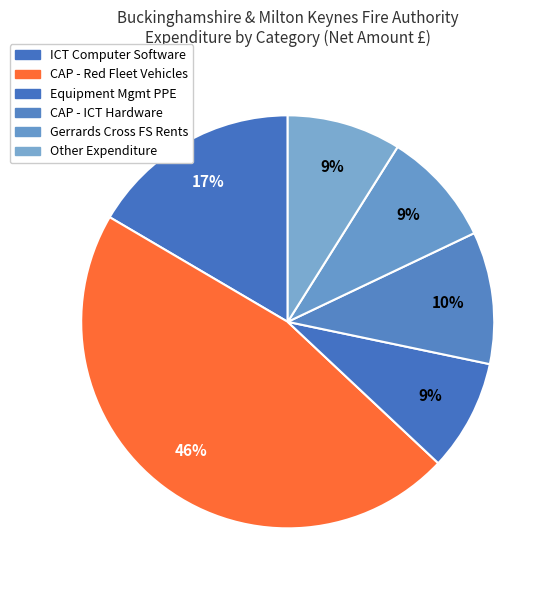

Count the number of slices in the pie.

6